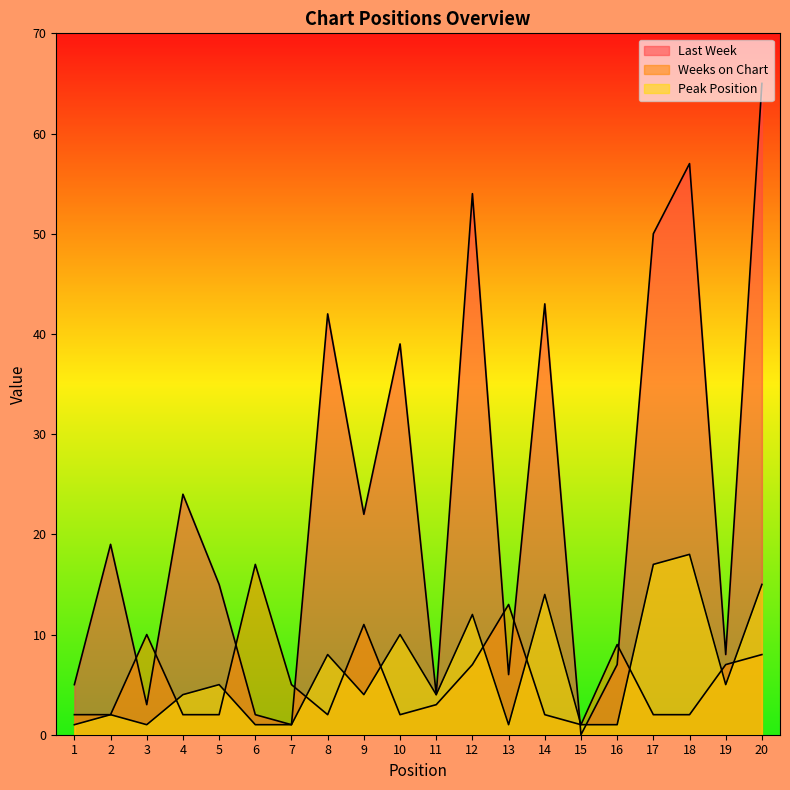

Is the value of Last Week at 17 greater than the value of Weeks on Chart at 13?

Yes